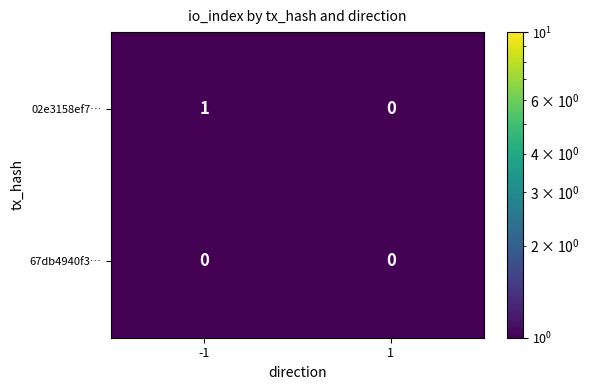

The value of 02e3158ef7… at 1 is 0. True or false?

True